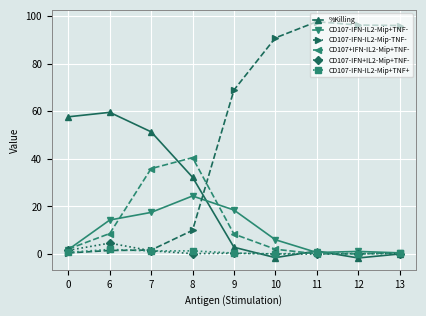

What is the average value of the CD107-IFN+IL2-Mip+TNF- series?

0.9